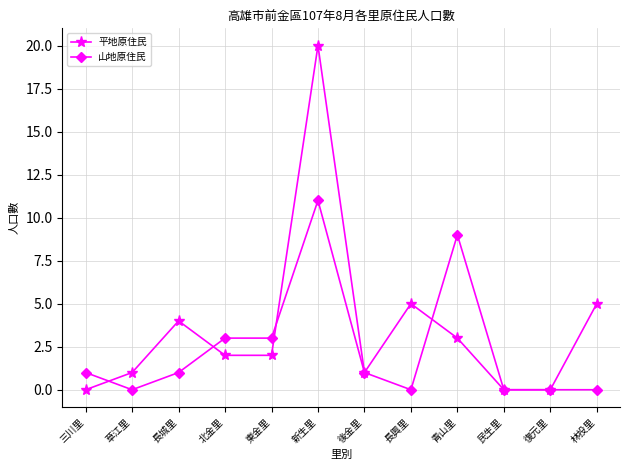

Rank the series by their maximum value, from highest to lowest.

平地原住民, 山地原住民